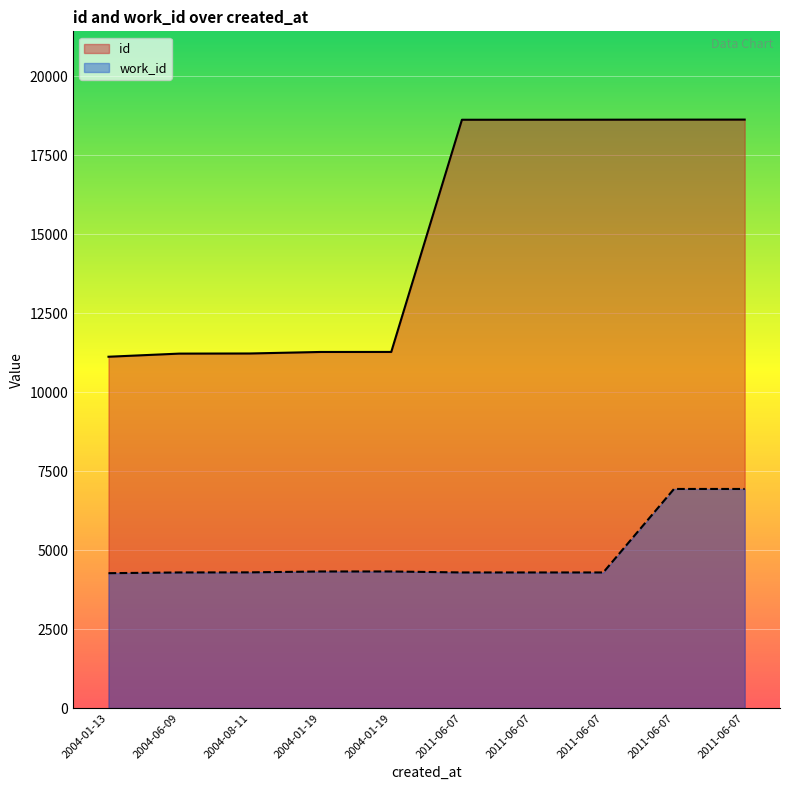

How many distinct data groups are displayed?

2